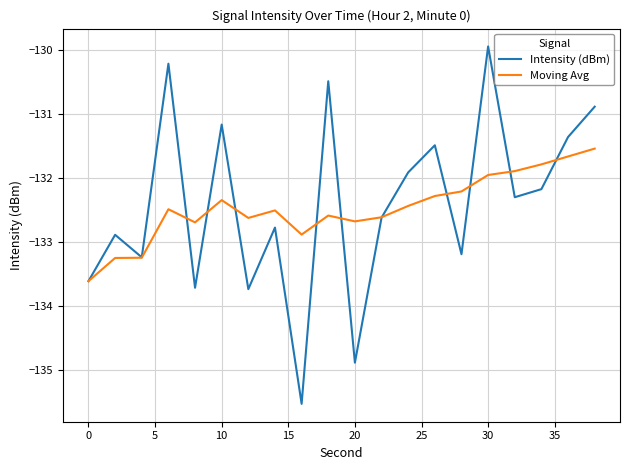

What is the minimum value for Intensity (dBm)?

-135.5